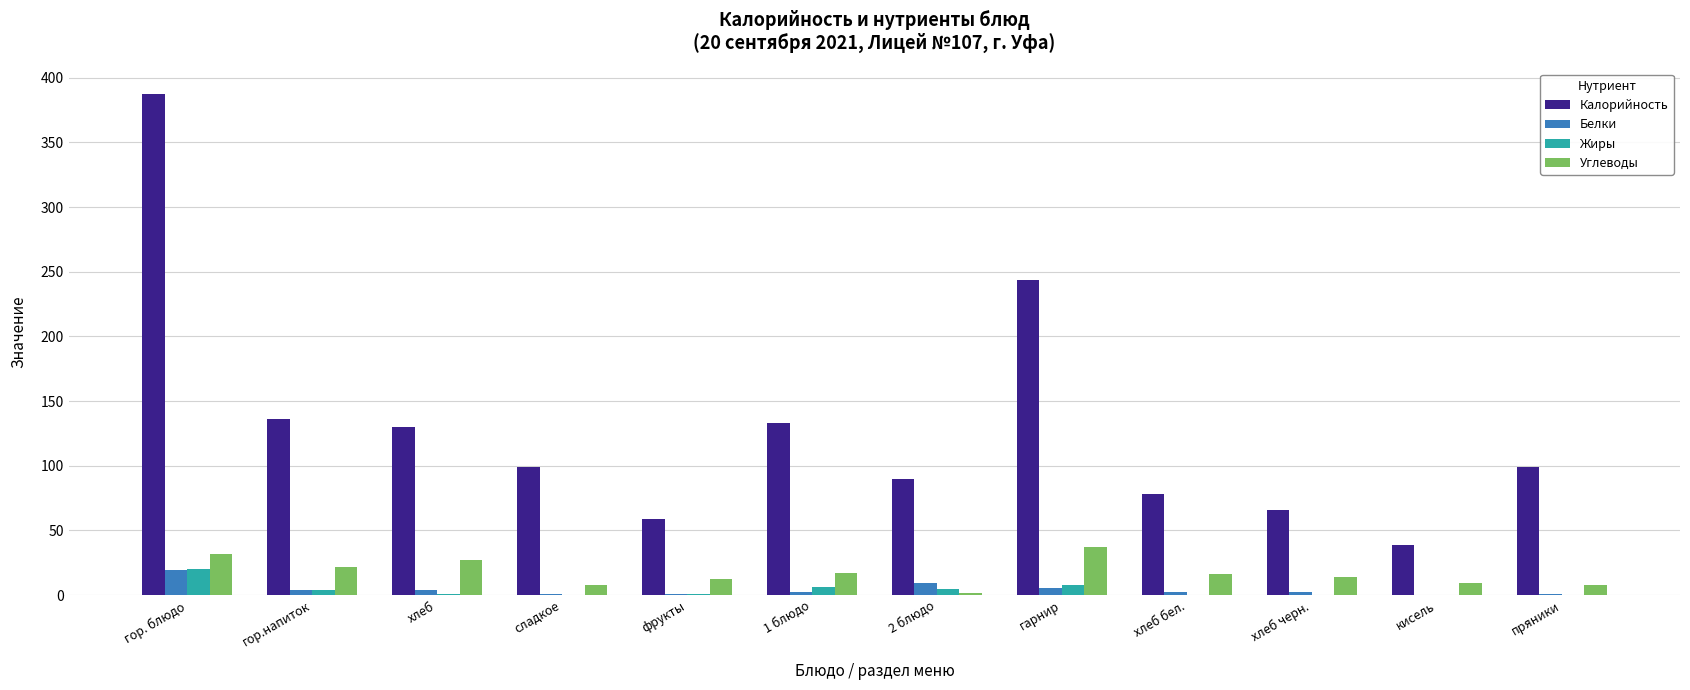

True or false: Белки has a value of 2.5 at 1 блюдо.

True